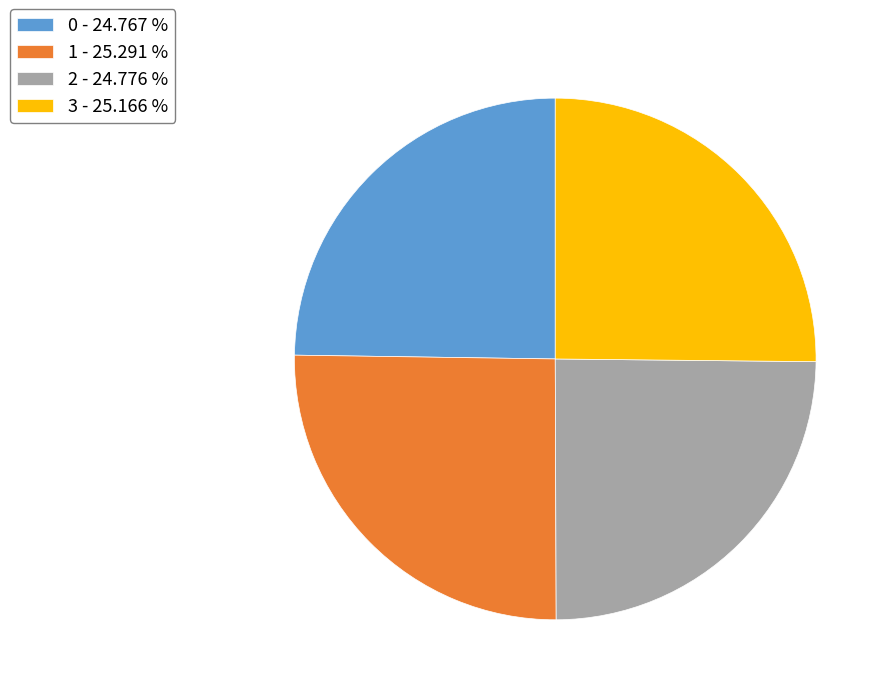

Approximately how many times larger is the value at 0 - 24.767 % compared to 1 - 25.291 %?

1.0